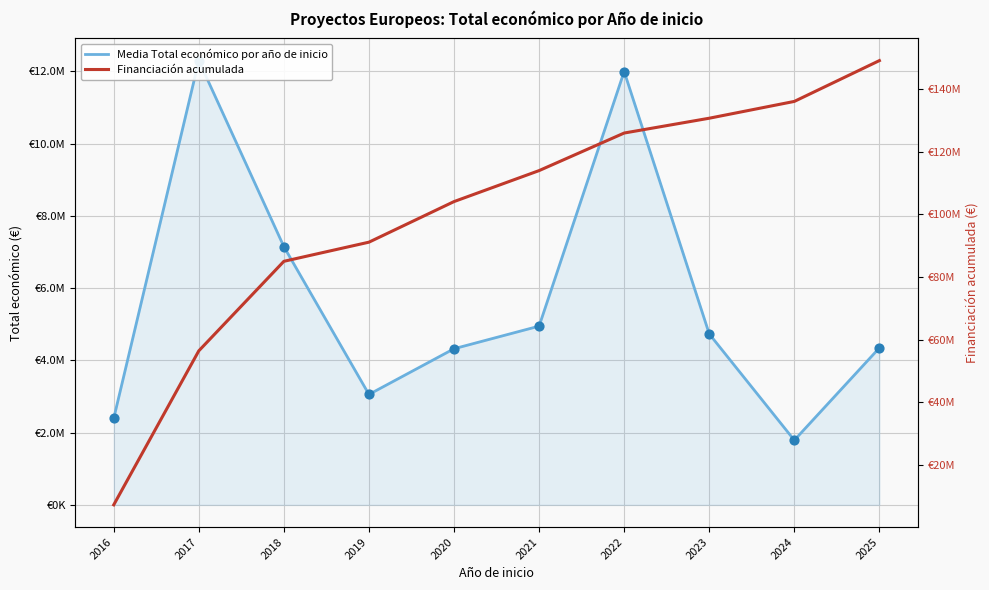

At which category is the sum across all series the highest?

2025